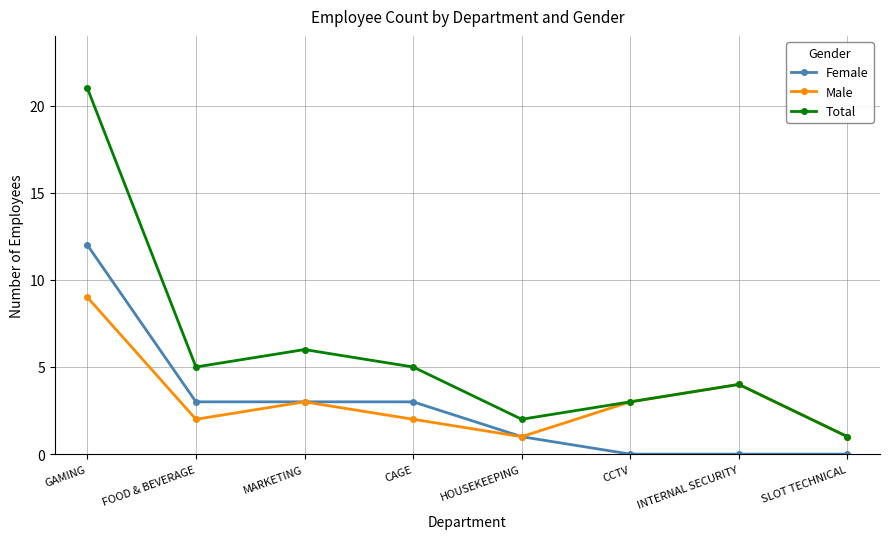

What position from the left is SLOT TECHNICAL?

8